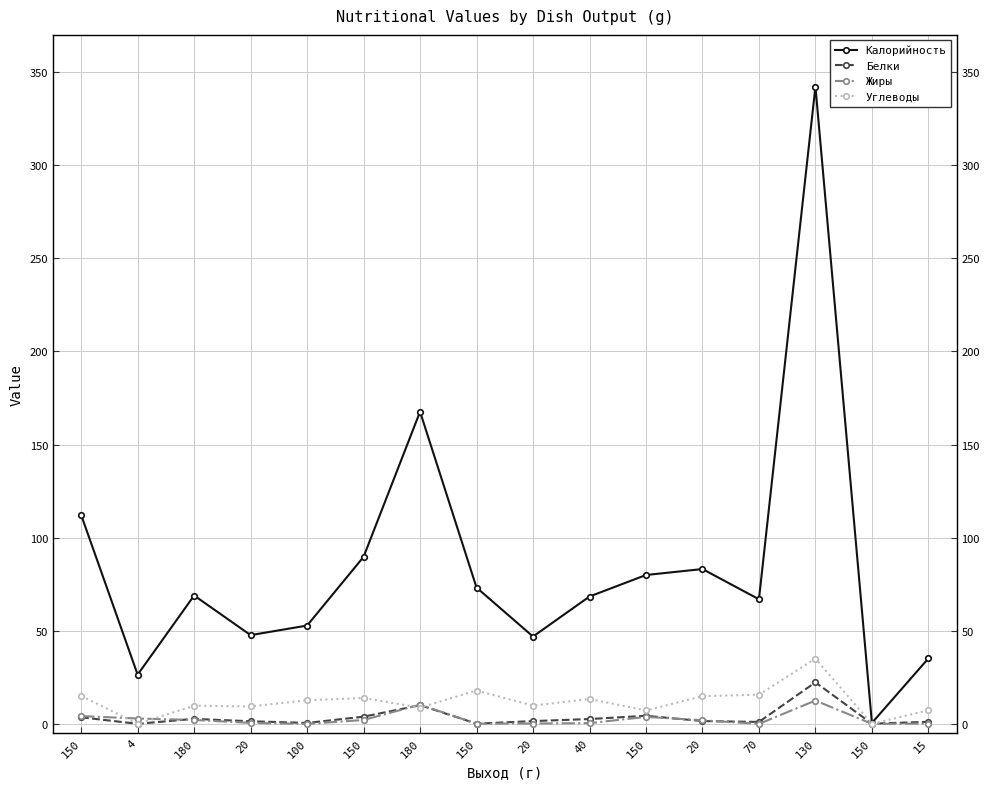

What is the approximate value of Белки at 180?

10.0